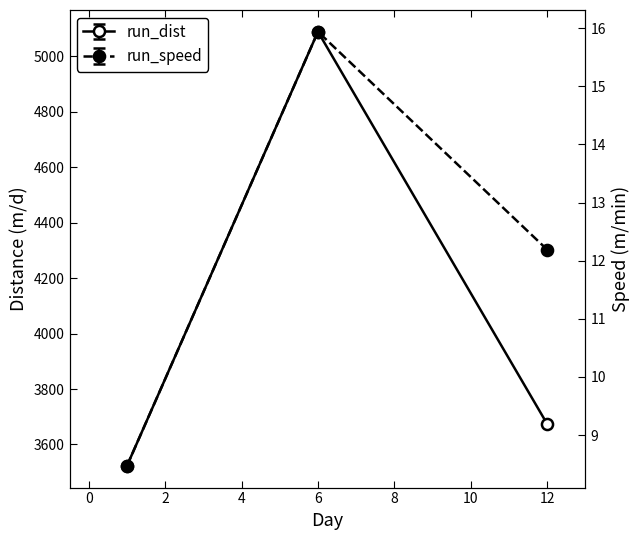

At which label does run_dist reach its minimum?

1